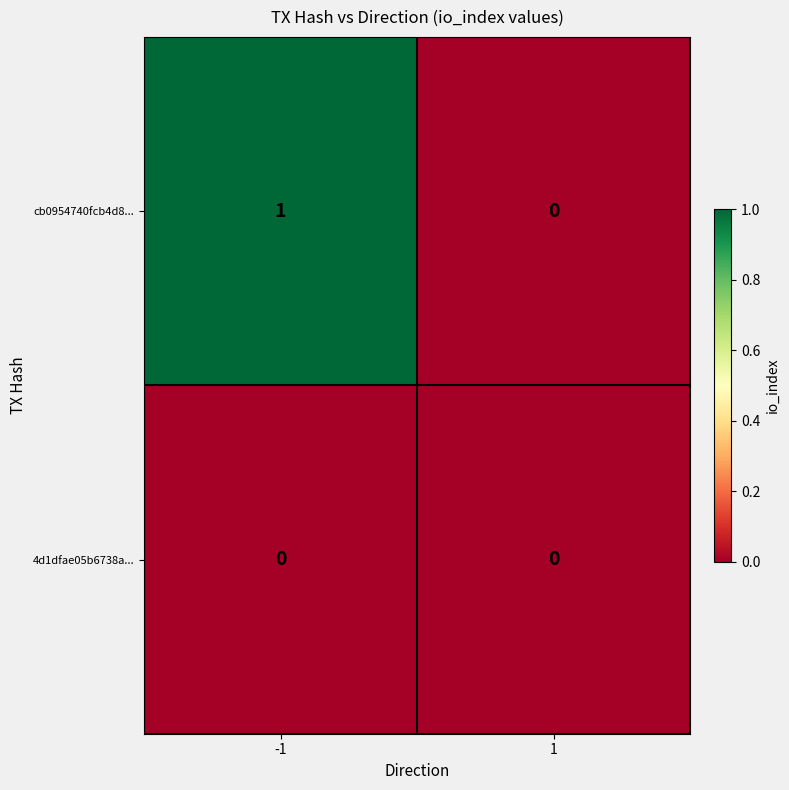

The cb0954740fcb4d8... series shows 0 at -1. True or false?

False